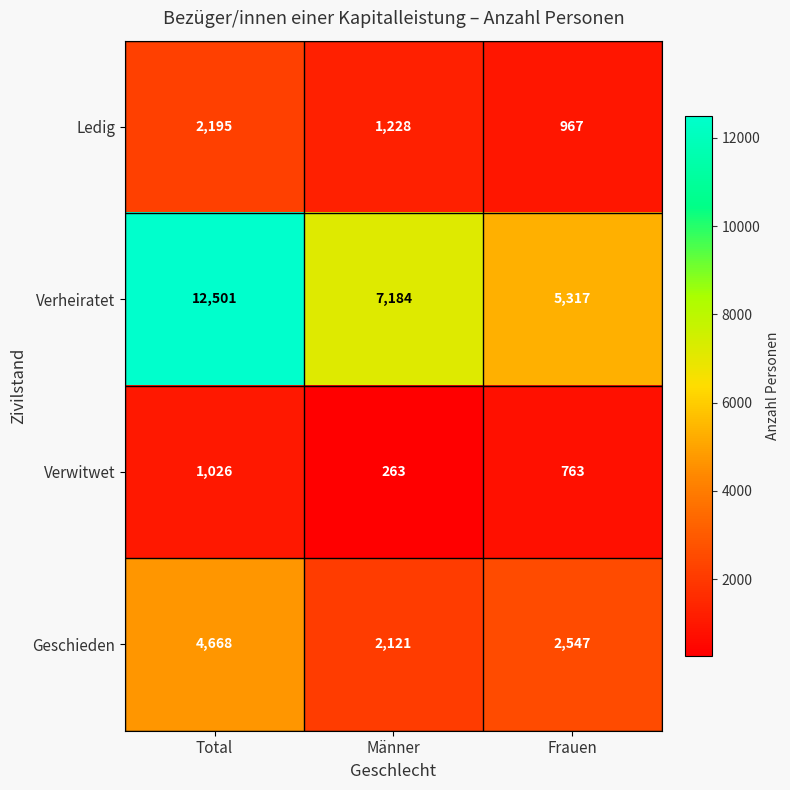

How many Verwitwet values are between 263 and 1026?

3